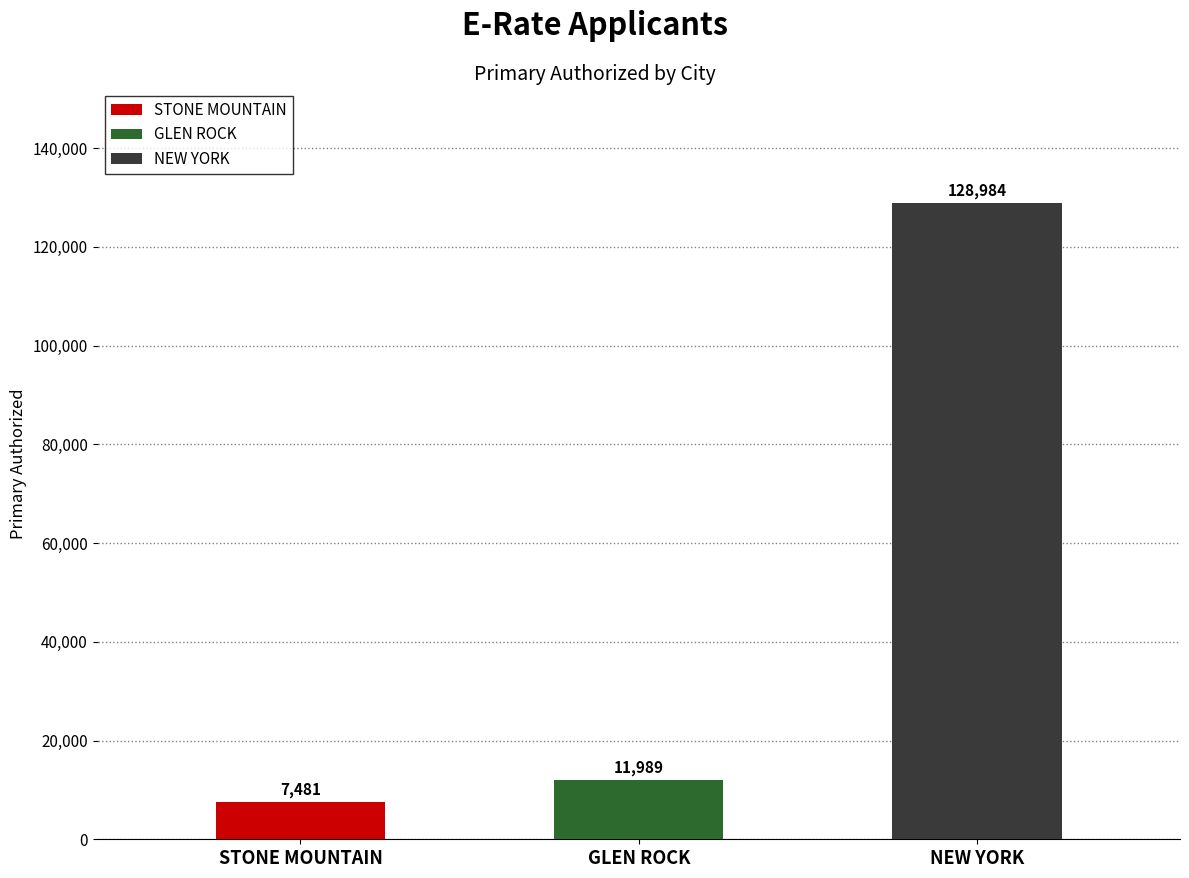

List the labels in order of value, smallest first.

STONE MOUNTAIN, GLEN ROCK, NEW YORK